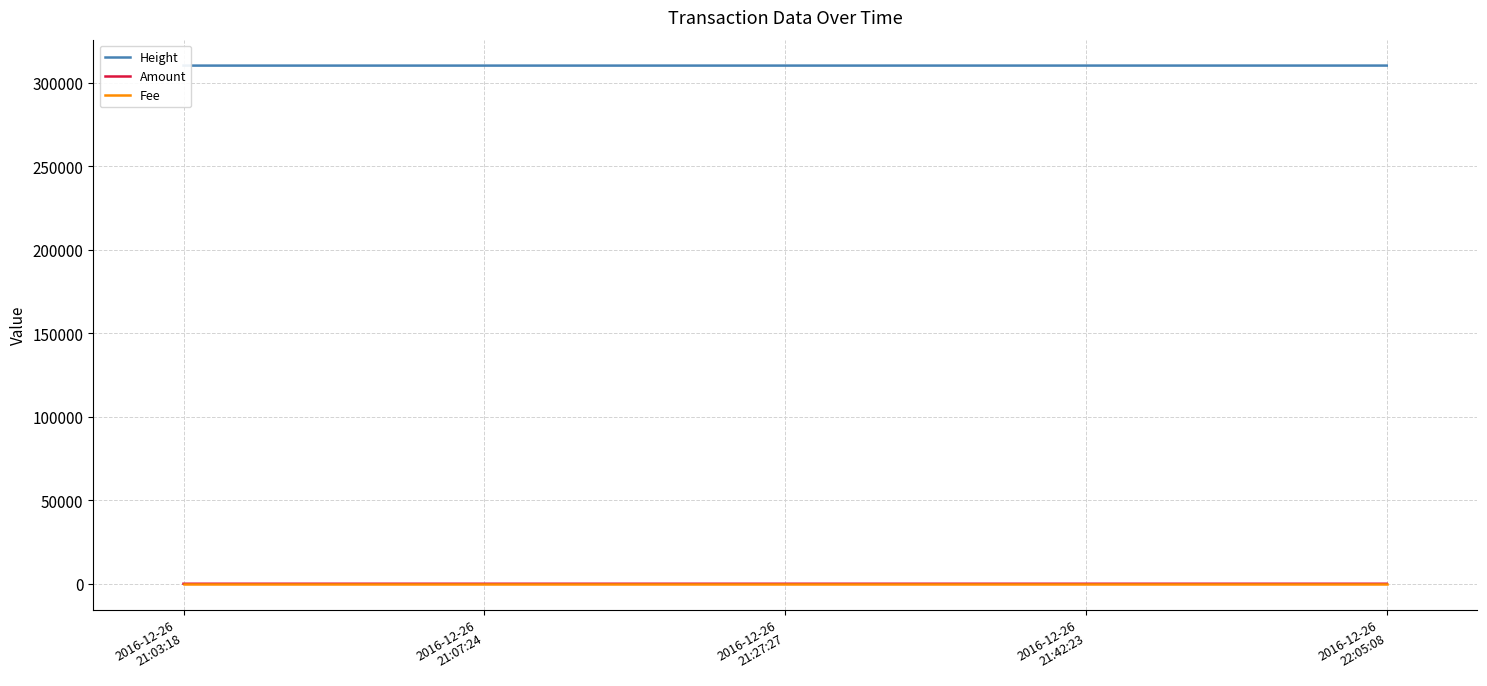

Reading right to left, what are all the values shown in this chart?

Height: 310315	310310	310305	310300	310299
Amount: 0	0	0	0	5
Fee: 1	1	1	1	1